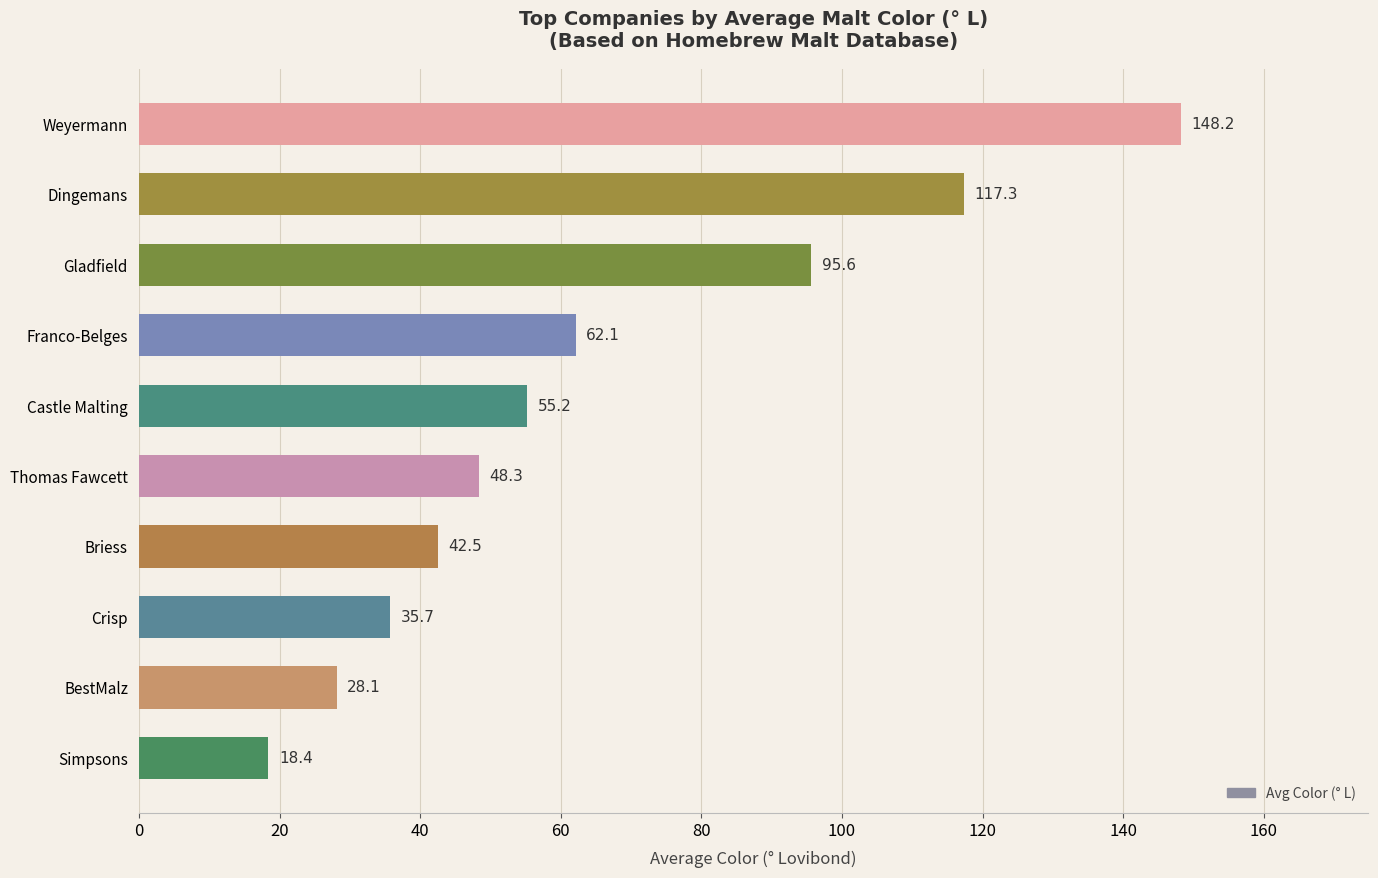

At which category does the chart reach its peak across all series?

Weyermann